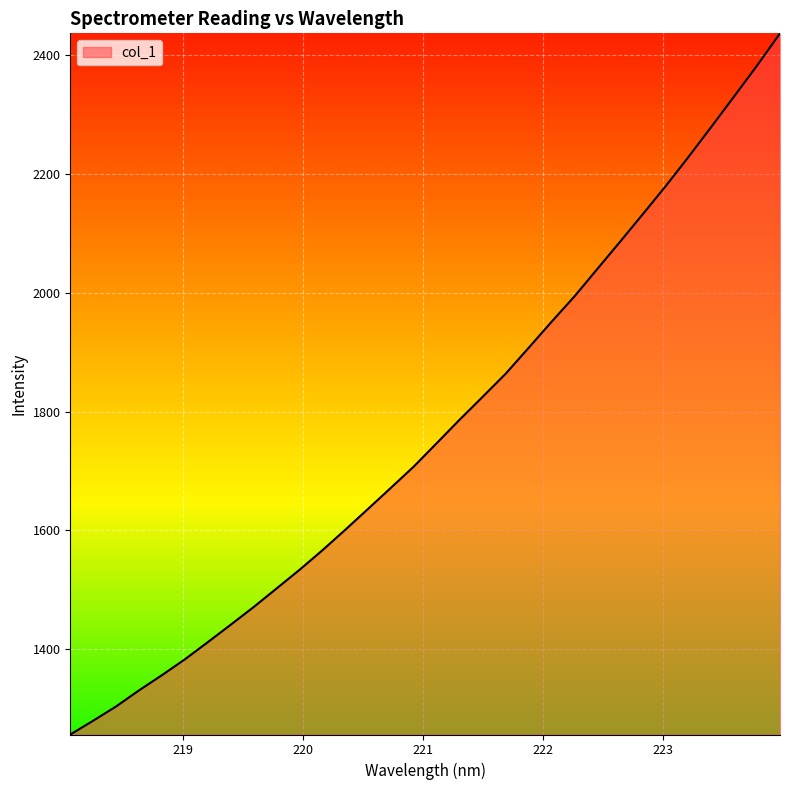

What is the maximum value shown in the chart?

2437.2